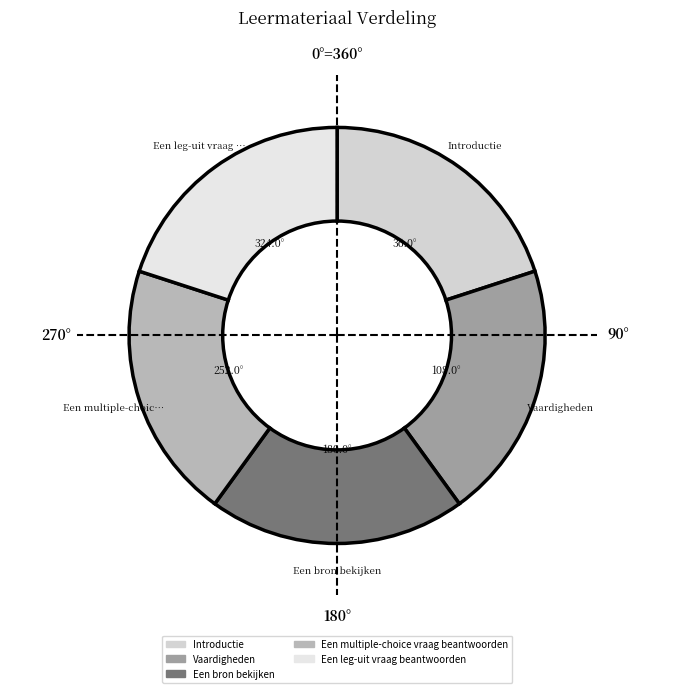

Count the number of slices in the pie.

5